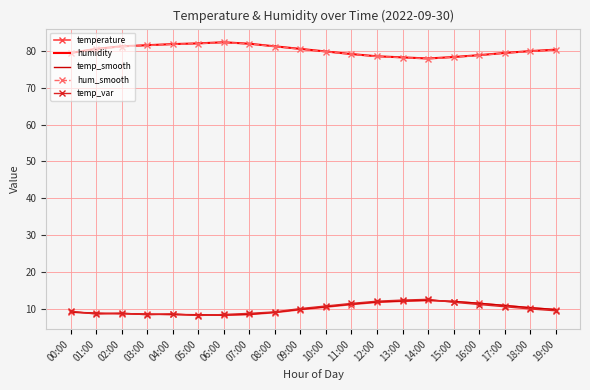

What is the lowest value of the temp_var series?

8.2